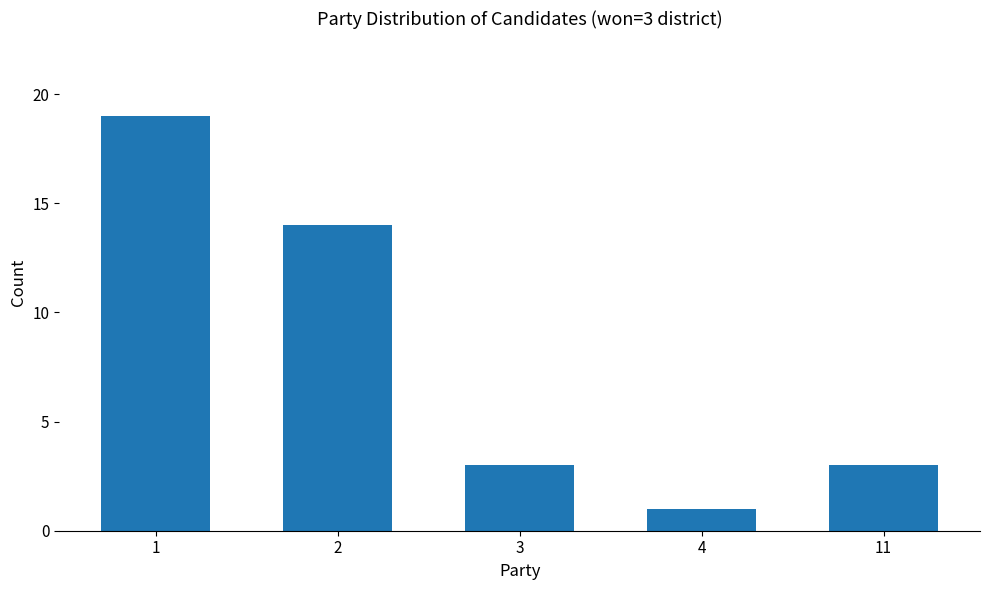

Are the bars horizontal?

No